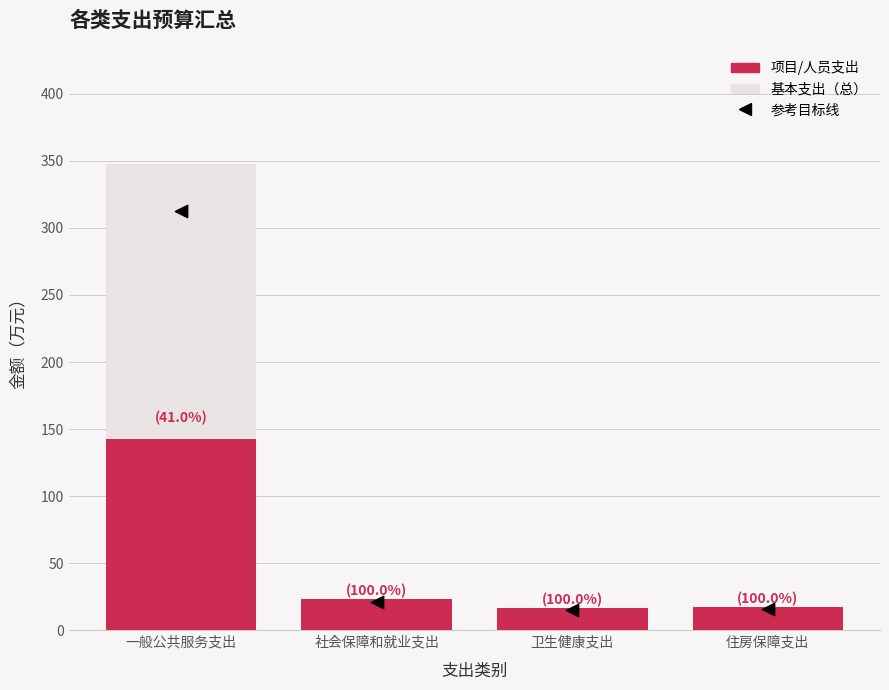

At which category is the sum across all series the highest?

一般公共服务支出